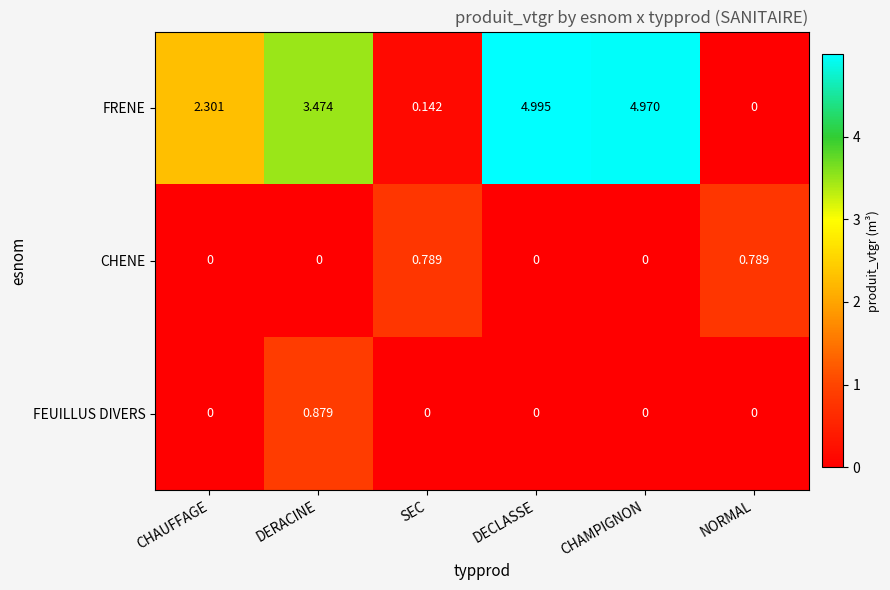

At DERACINE, list the series in order from smallest to largest.

CHENE, FEUILLUS DIVERS, FRENE